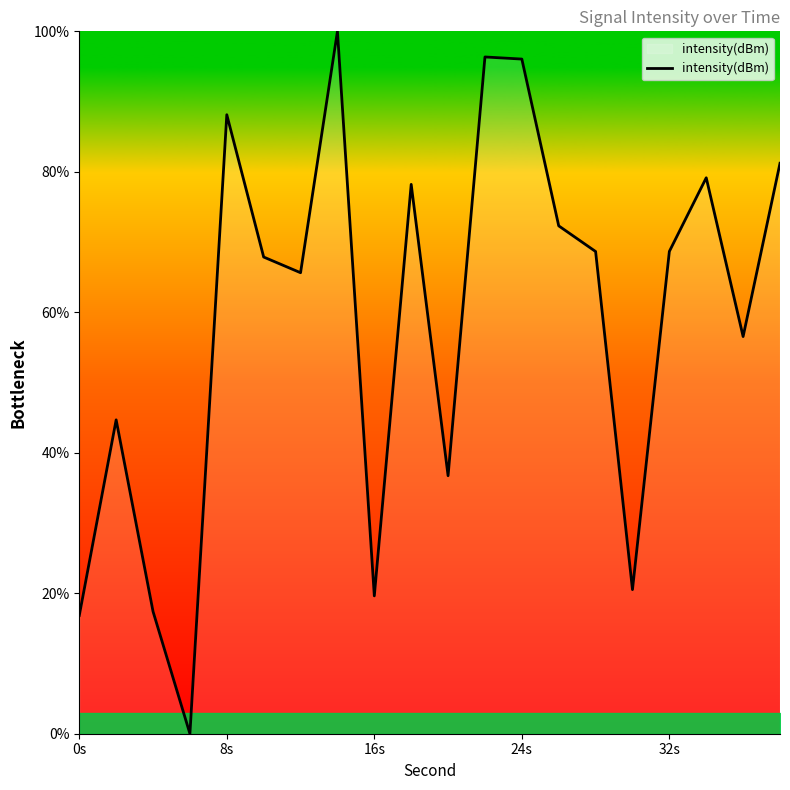

What is the difference between the maximum and minimum values?

100.0